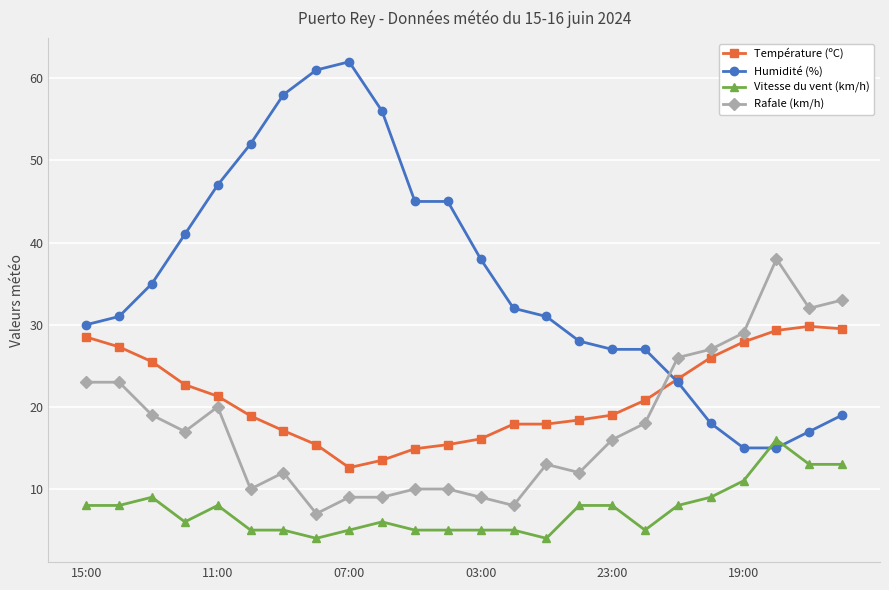

Which series ends up on top after the final intersection of Température (ºC) and Rafale (km/h)?

Rafale (km/h)